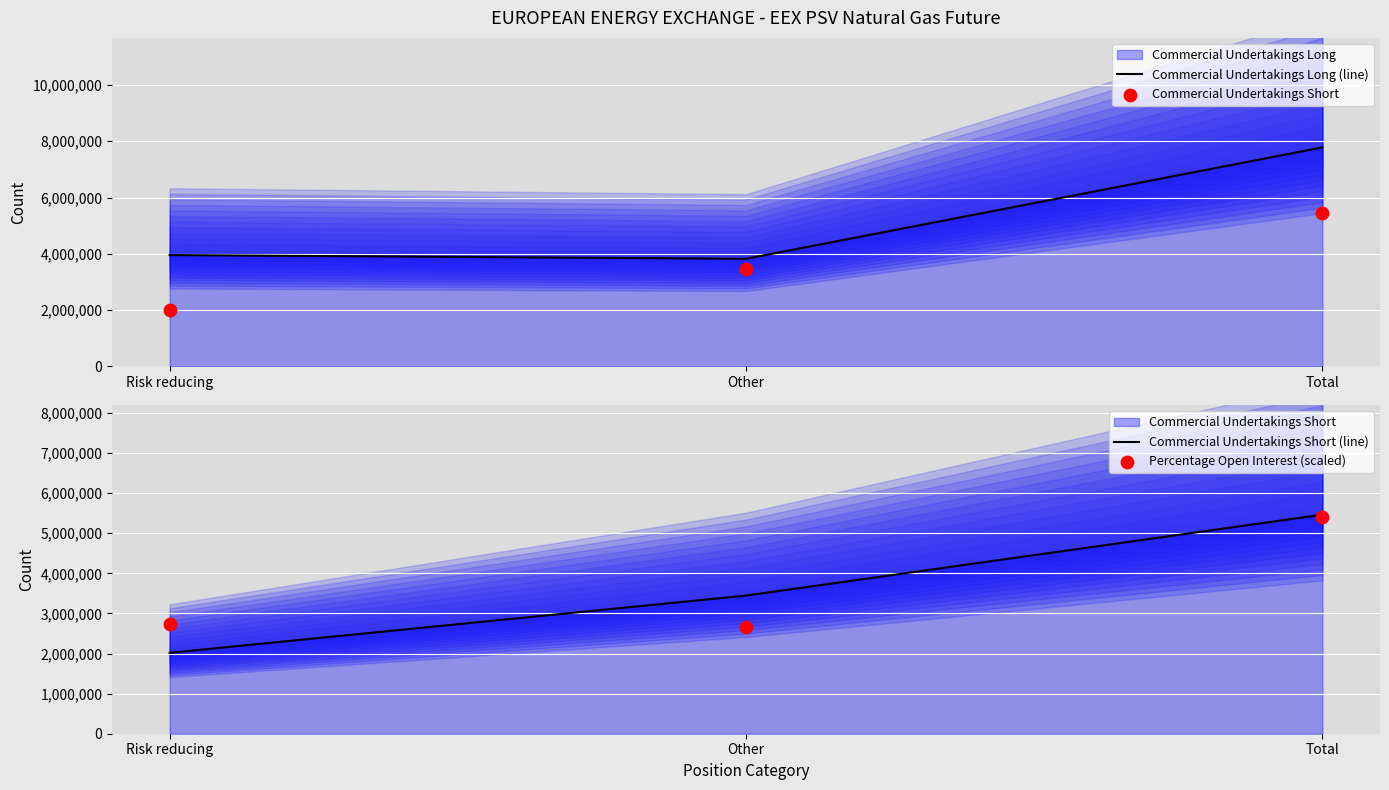

Which series reaches the minimum Y coordinate?

Commercial Undertakings Short